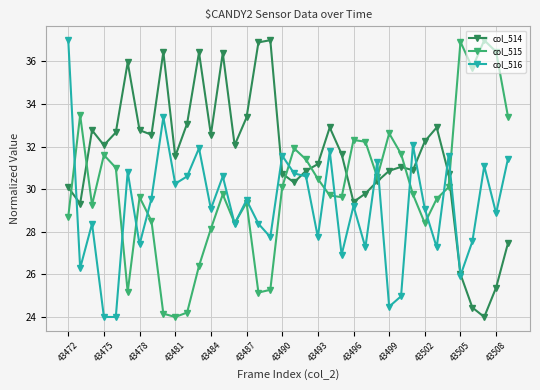

Rank the series by their average value, from lowest to highest.

col_516, col_515, col_514